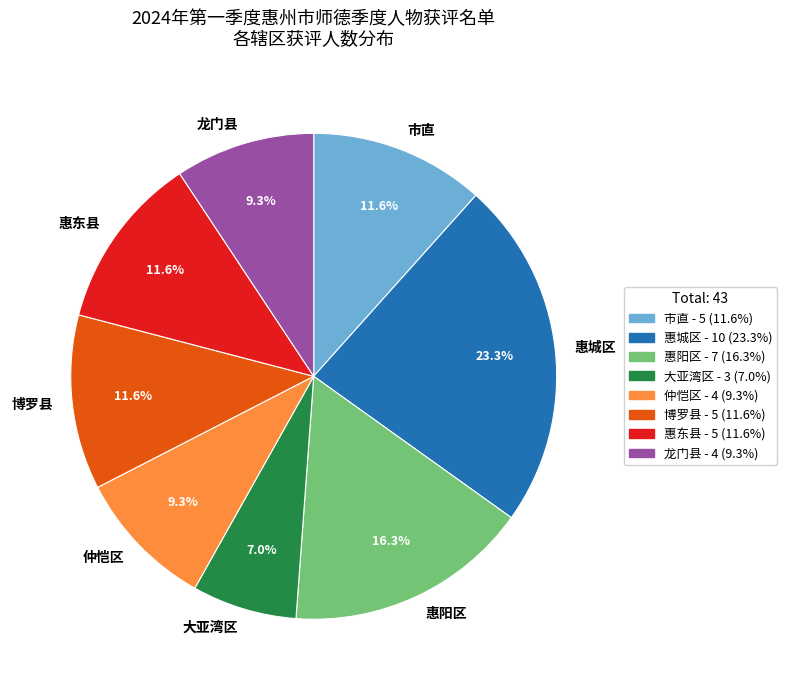

What is the total percentage of 仲恺区 and 大亚湾区?

16.3%